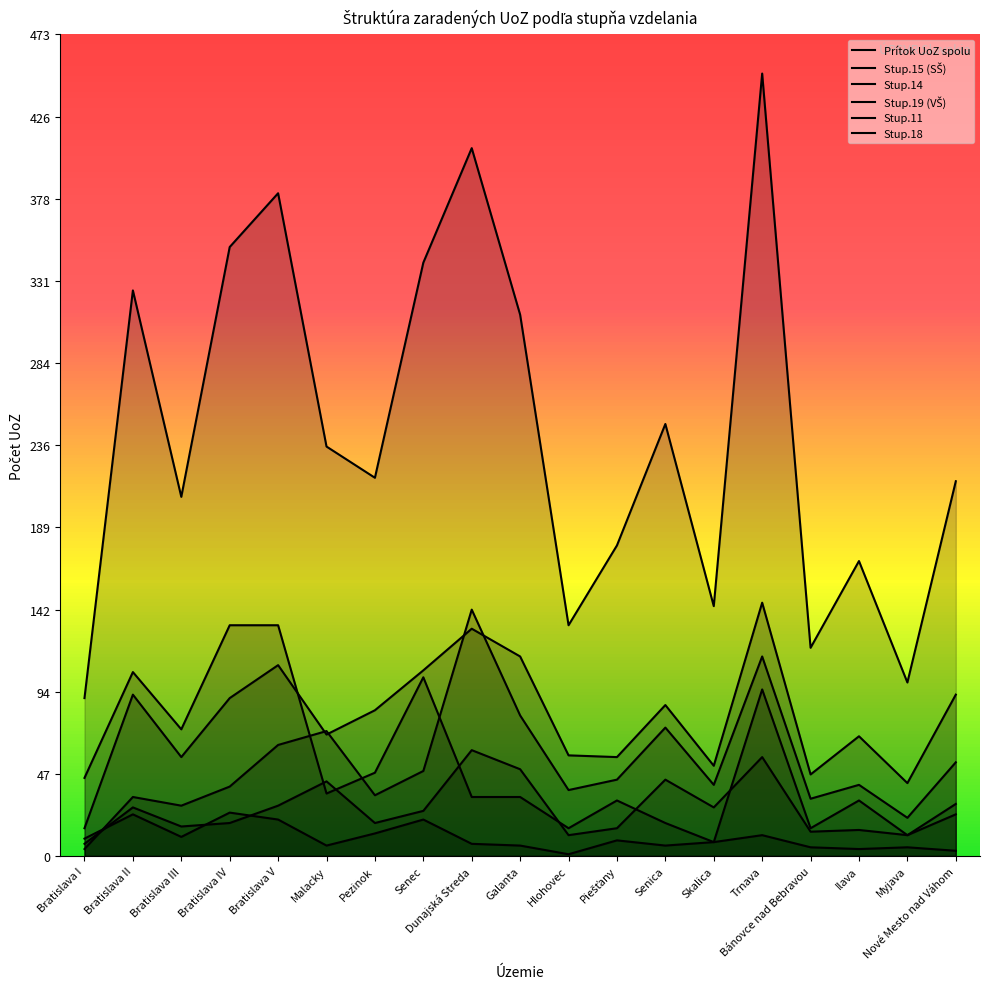

What is the value of the Stup.11 point at the 4th from the left?

19